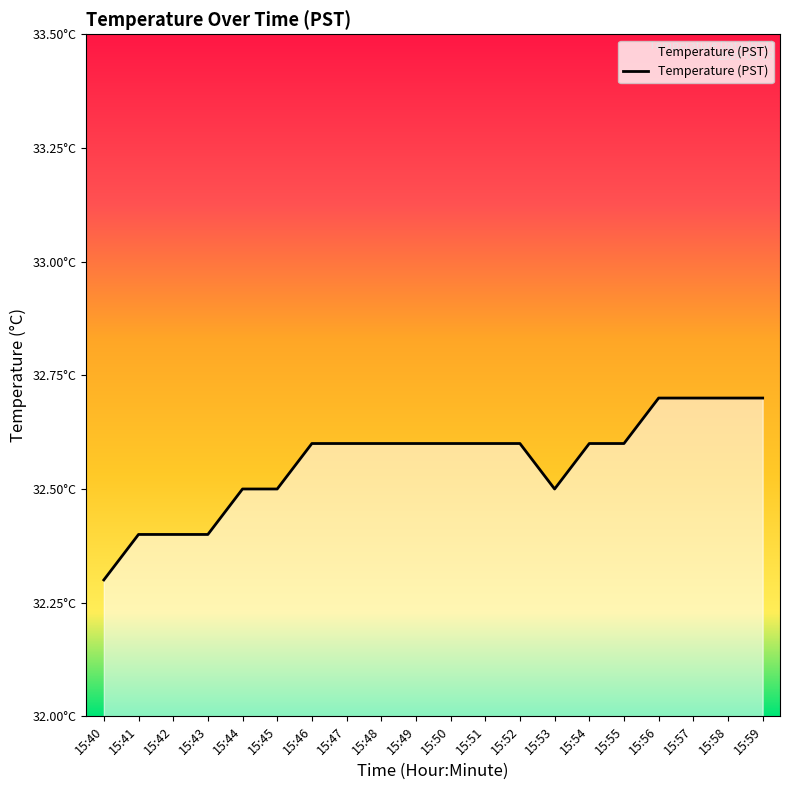

Does the chart have visible grid lines?

No